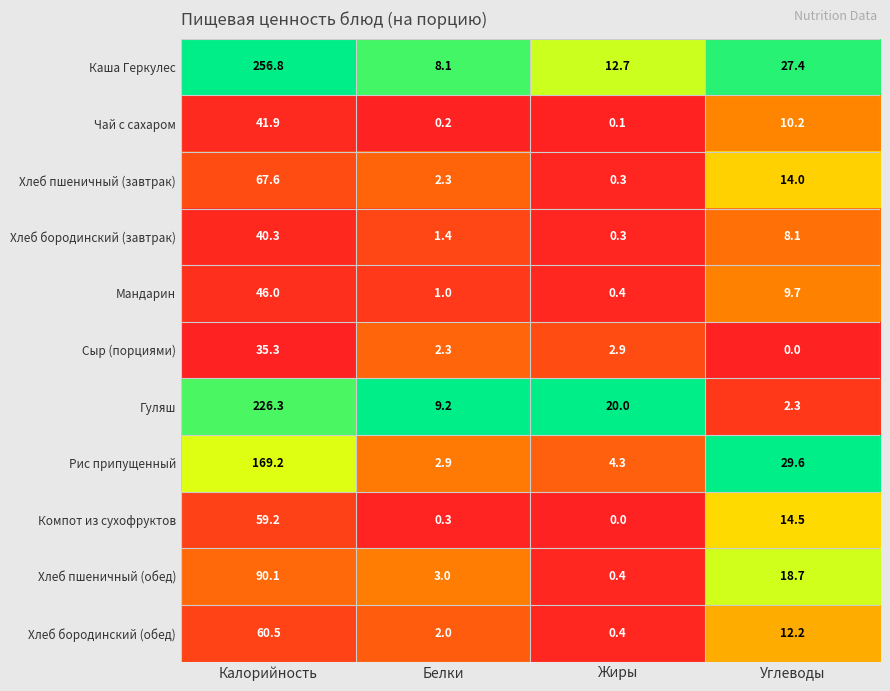

What is the spread (max minus min) of values at Калорийность?

221.5